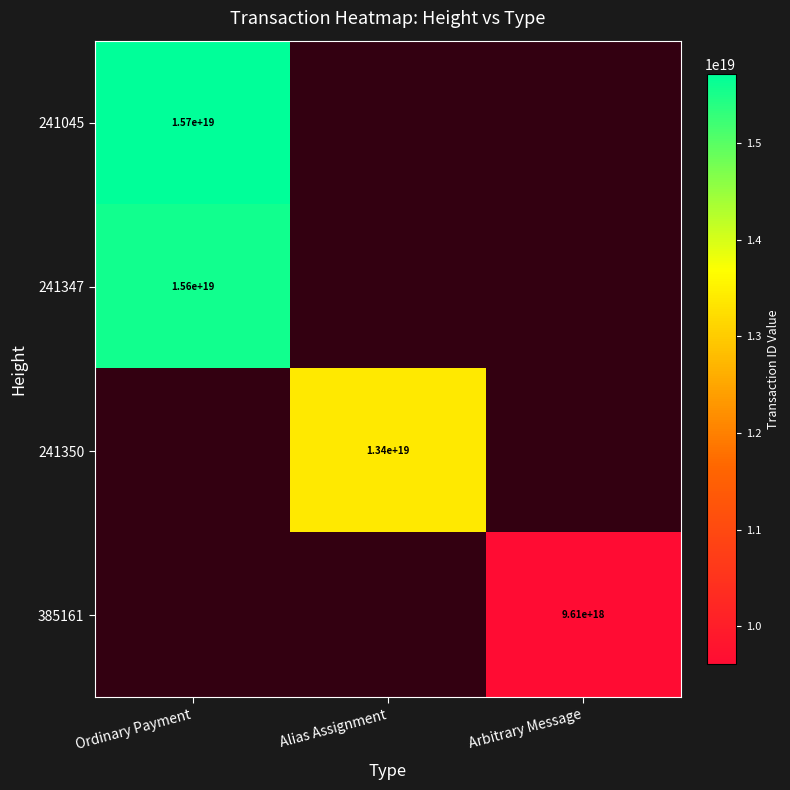

Is it true that 241350 equals 9173271576078307328 at Alias Assignment?

False